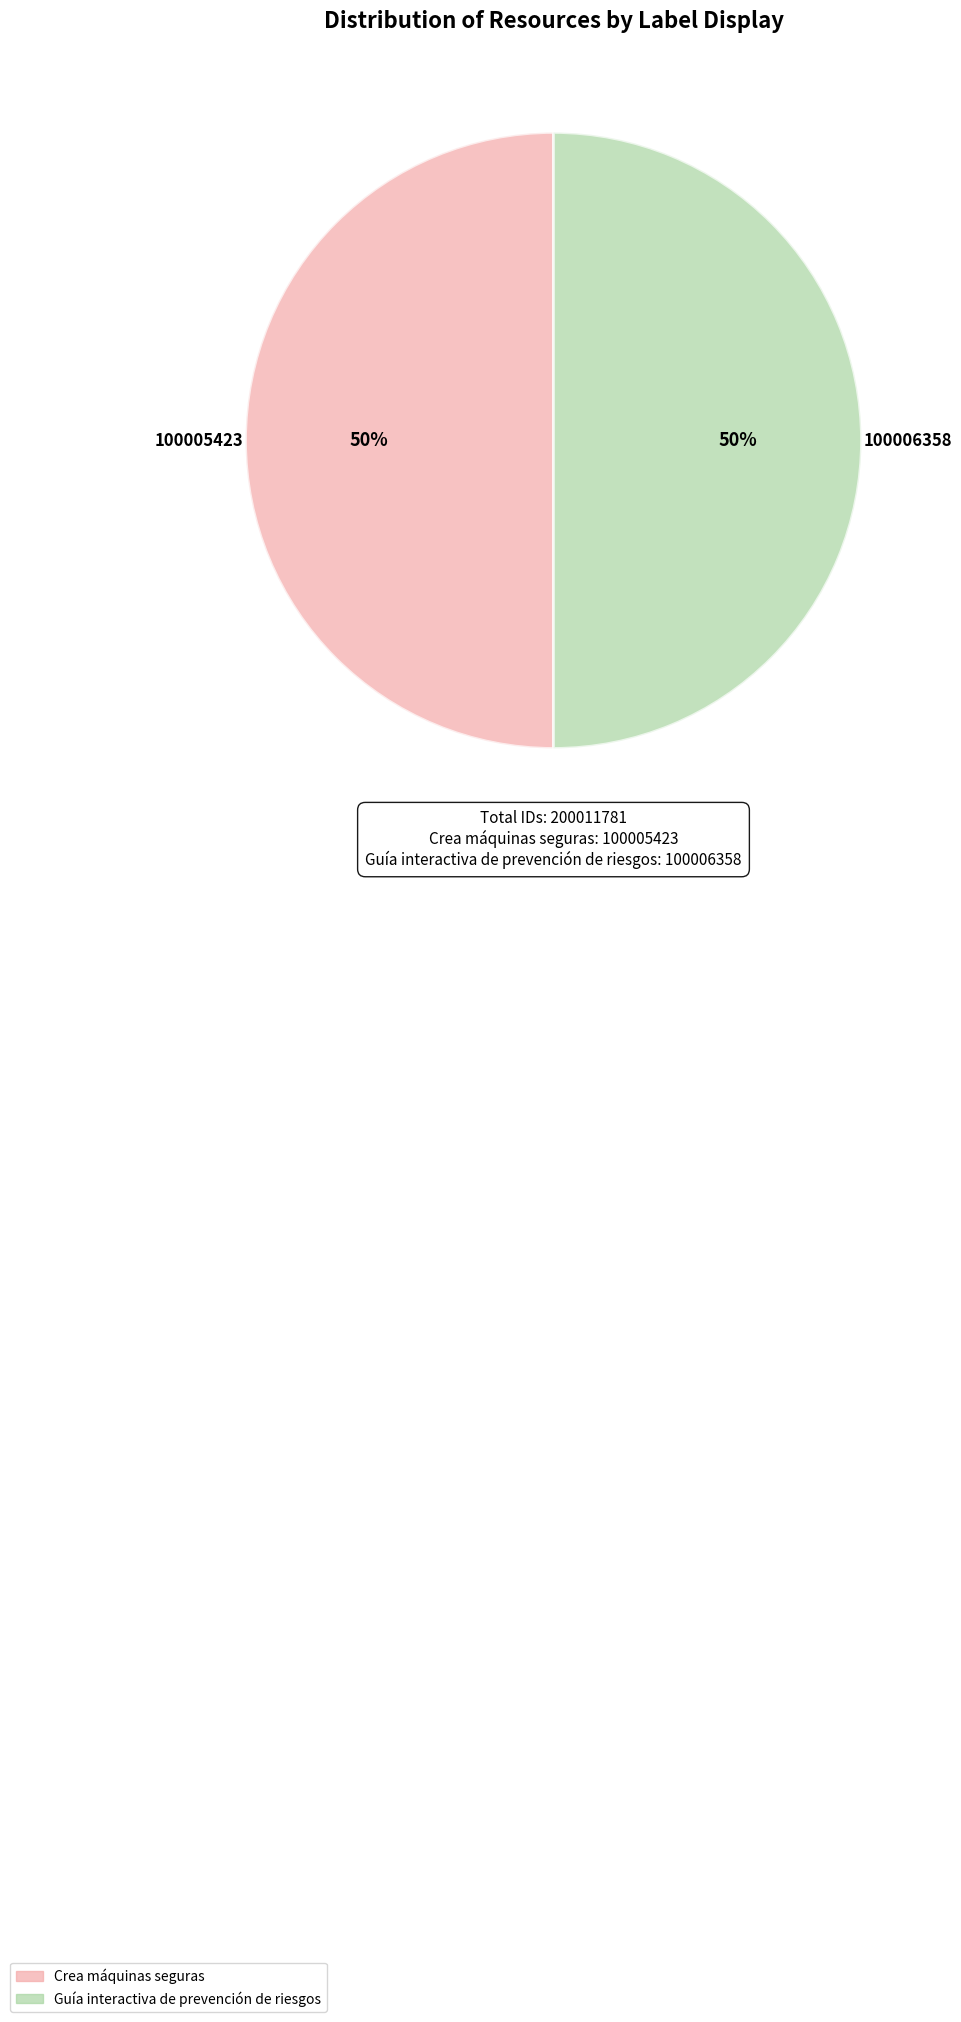

What percentage is the Guía interactiva de prevención de riesgos slice, to the nearest percent?

50%